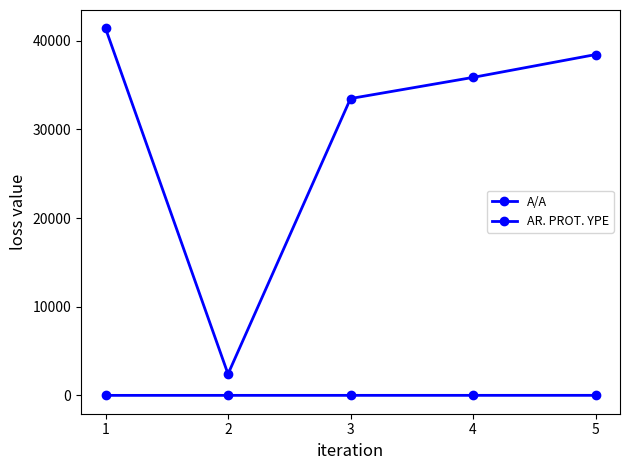

Is it true that AR. PROT. YPE equals 20290 at 5?

False